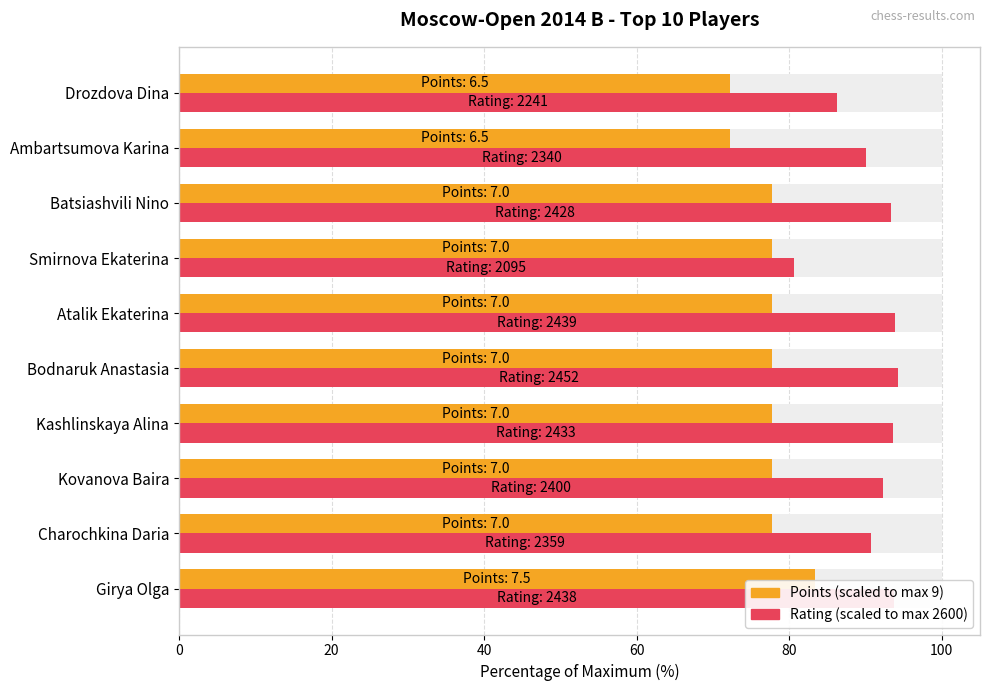

What is the difference between the maximum and minimum values in the Rating (scaled) series?

13.7